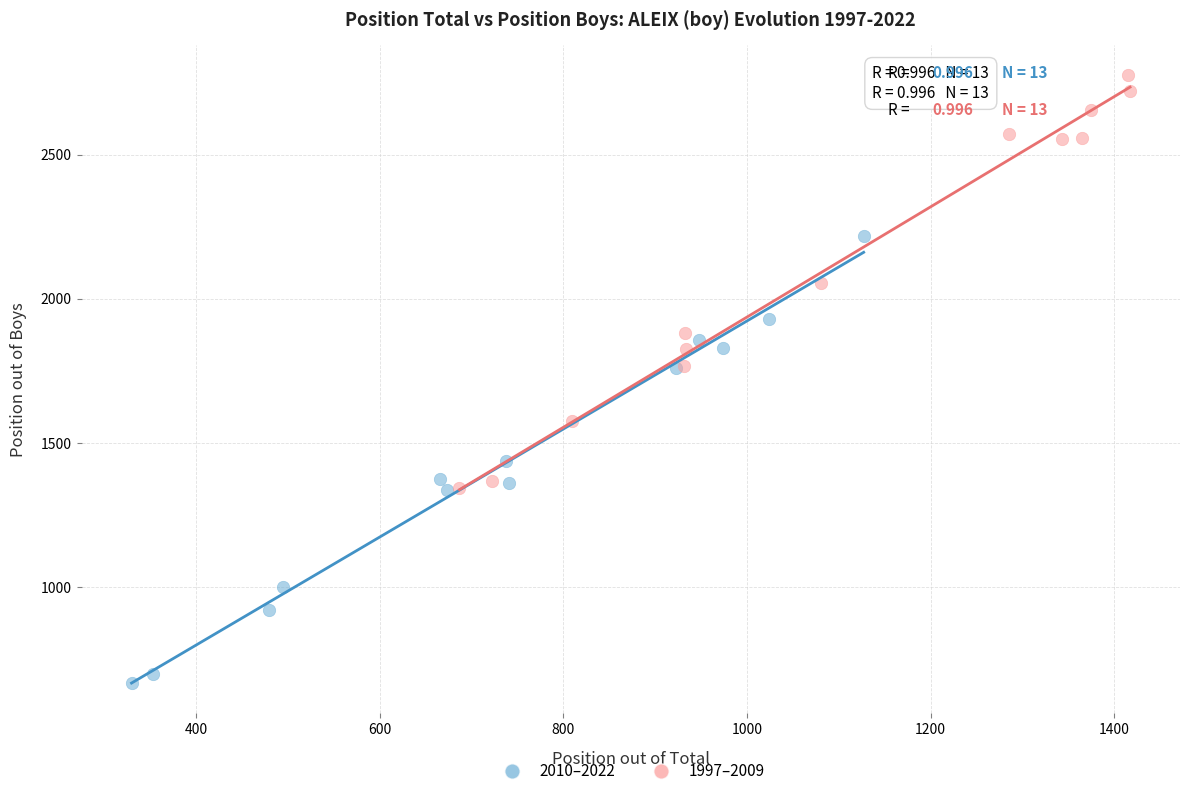

Which series has the widest spread of Y values?

2010–2022